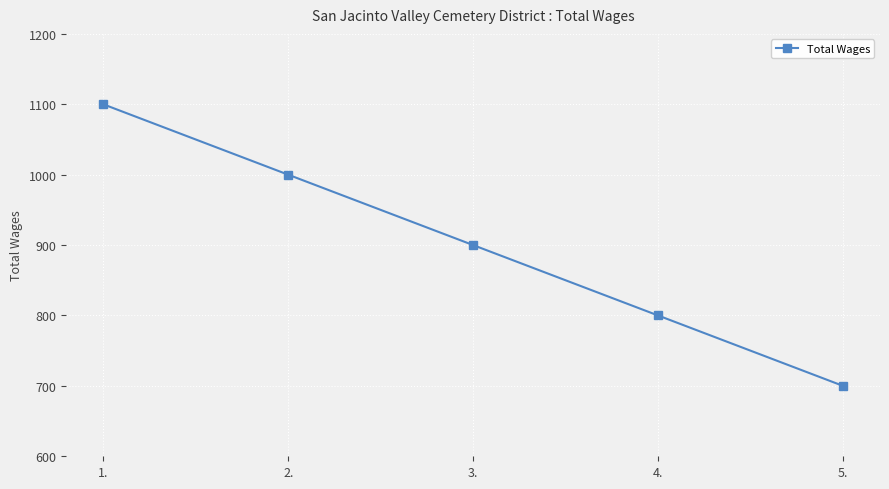

True or false: there are more than 0 points higher than both neighbors.

False